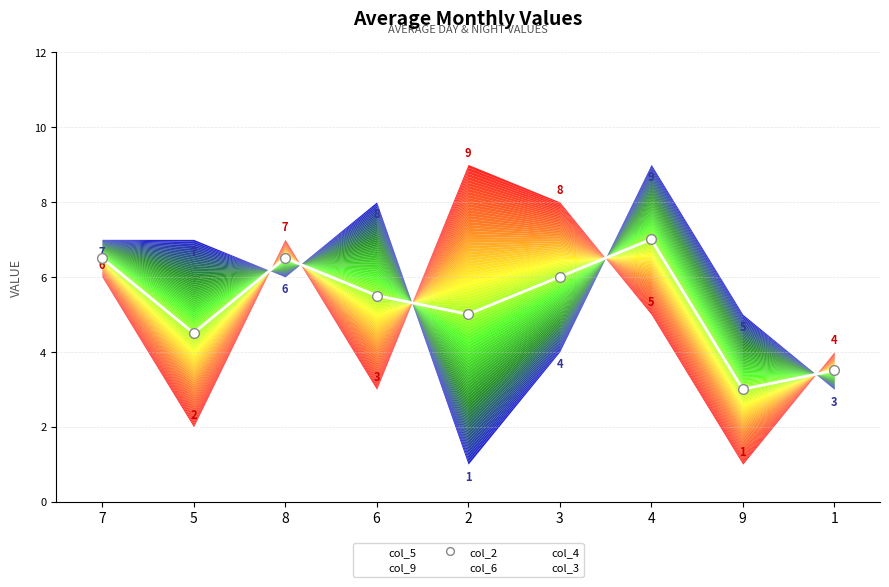

Which category has the lowest value in the col_2 series?

9